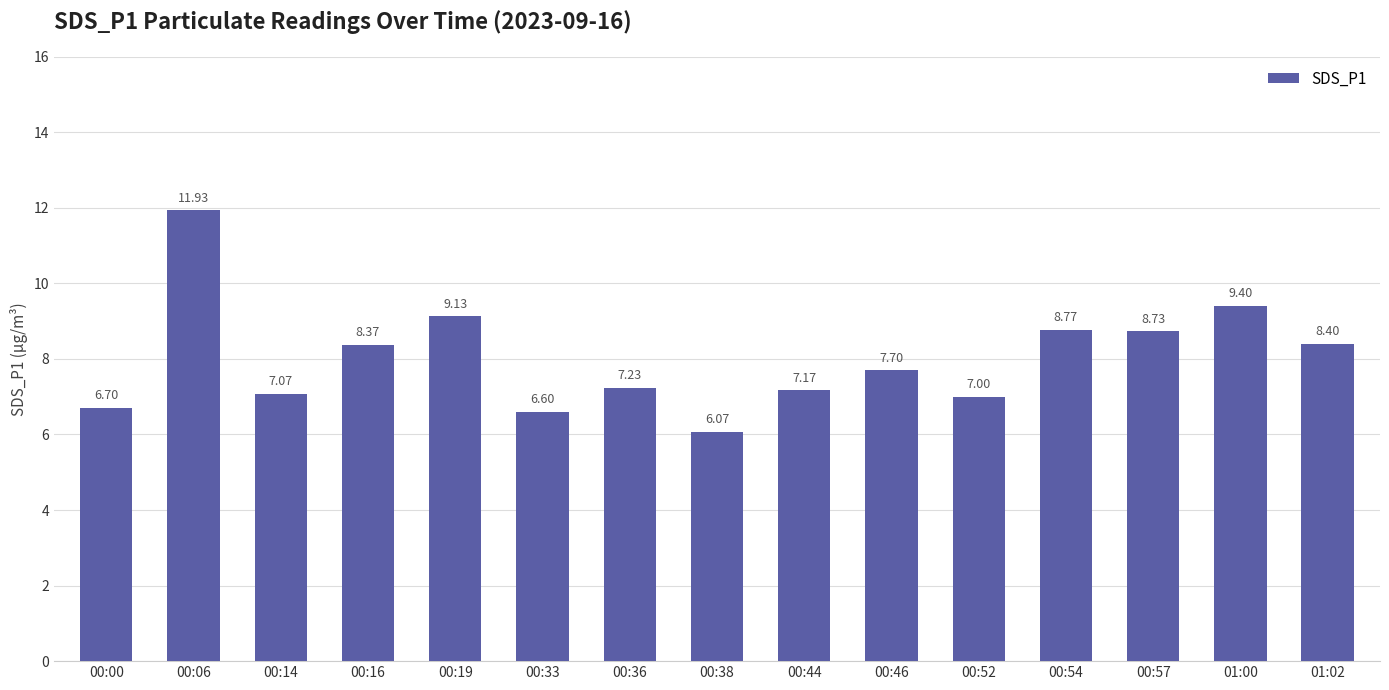

What position from the right is 00:54?

4